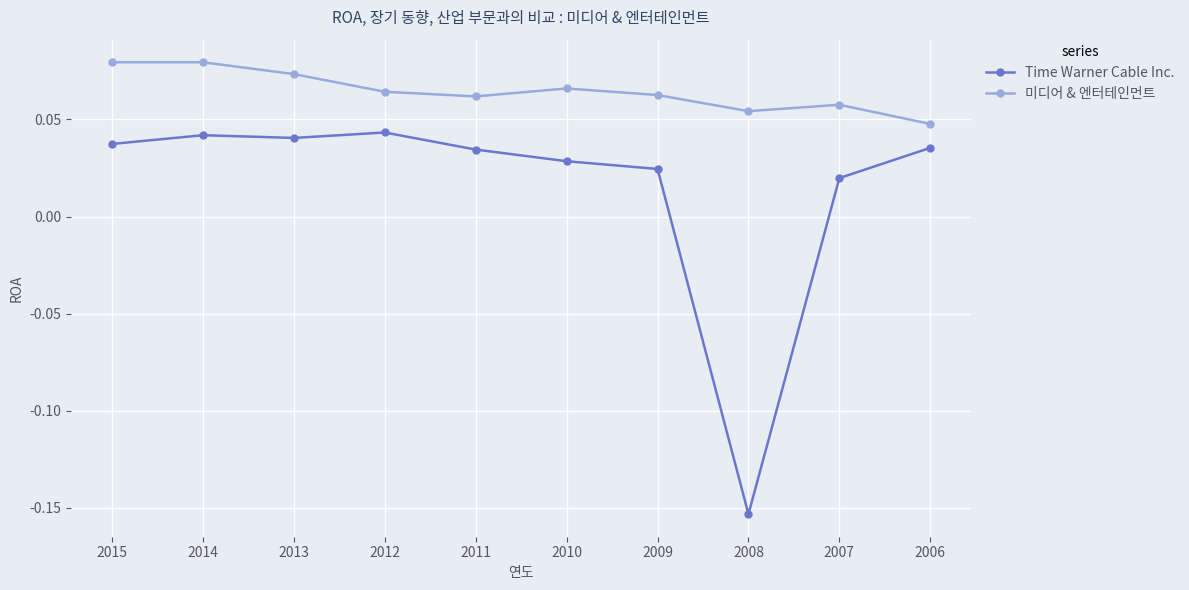

Which category has the lowest value across all series?

2008